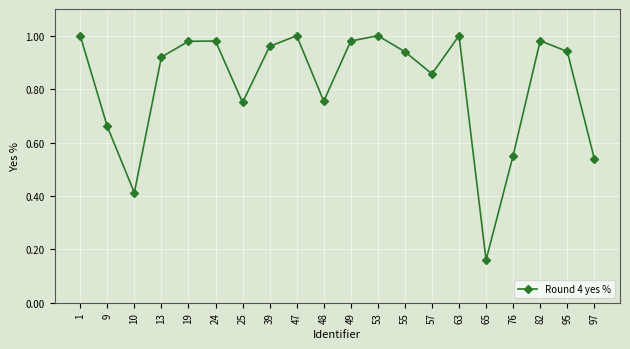

True or false: the data shows 0.9 at 76.

False